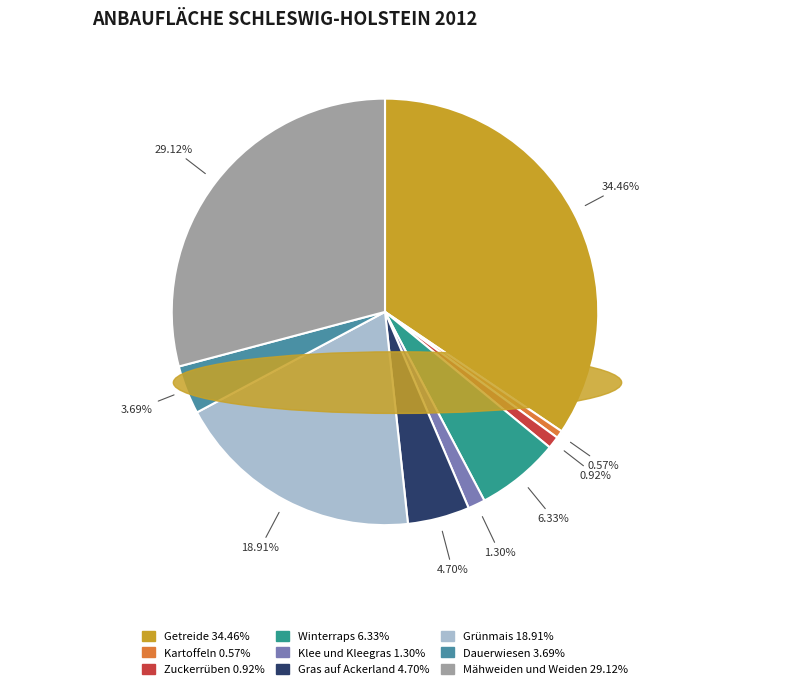

How many slices are in this pie chart?

9